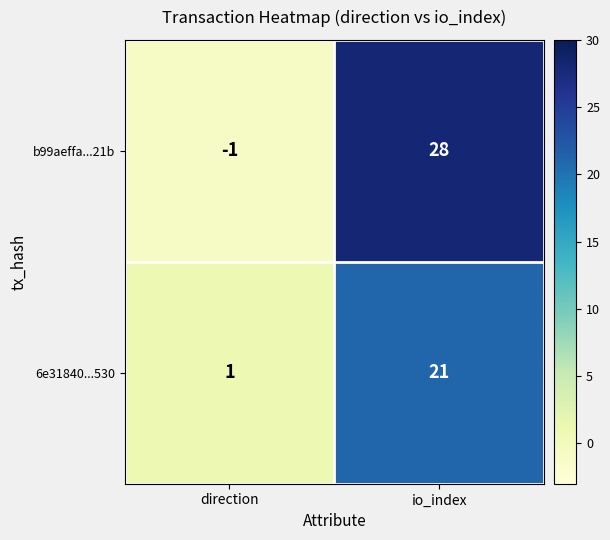

What is the minimum value shown in the chart?

-1